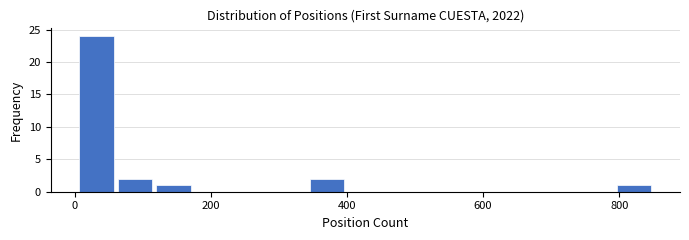

Around what value on the x-axis is the tallest bar? Give the approximate position of its centre, as read against the axis.

40